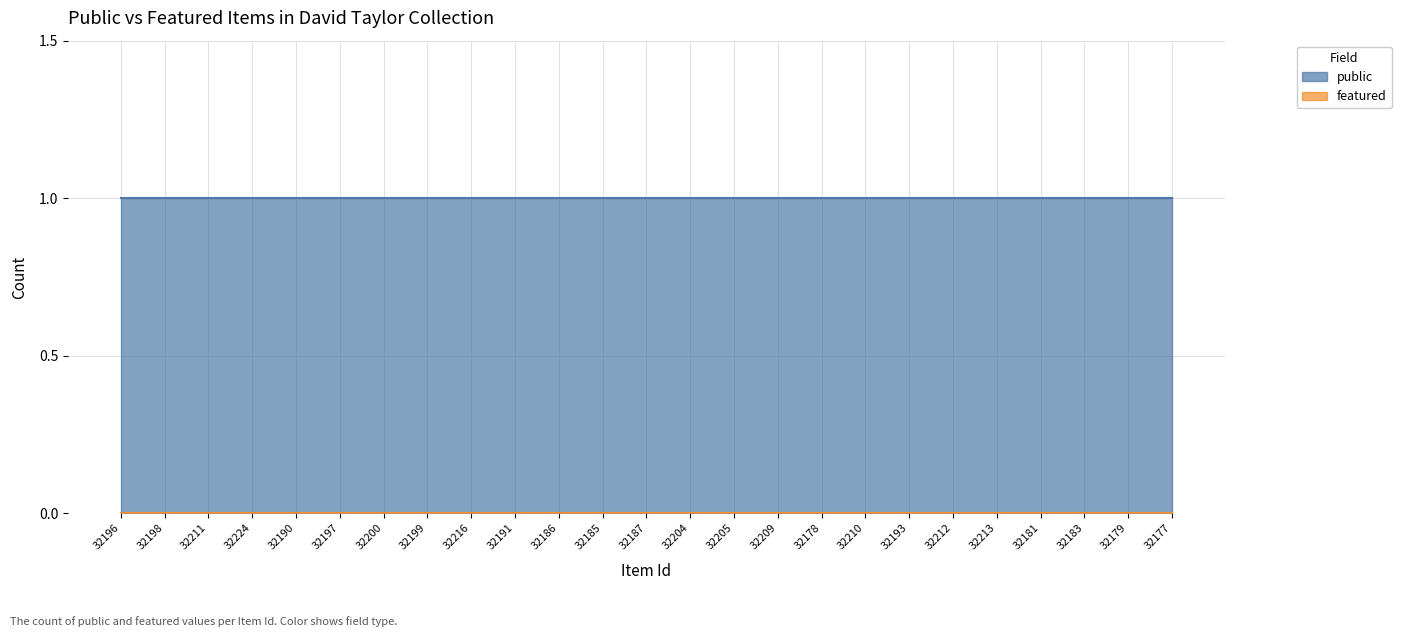

At how many categories does at least one series exceed 0?

25